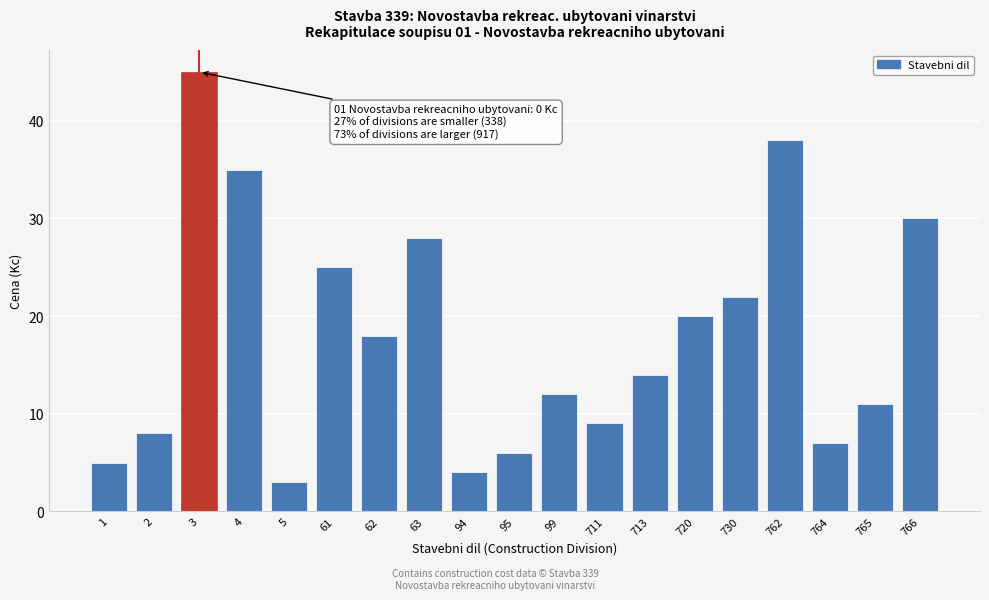

Reading right to left, what are all the values shown in this chart?

30	11	7	38	22	20	14	9	12	6	4	28	18	25	3	35	45	8	5